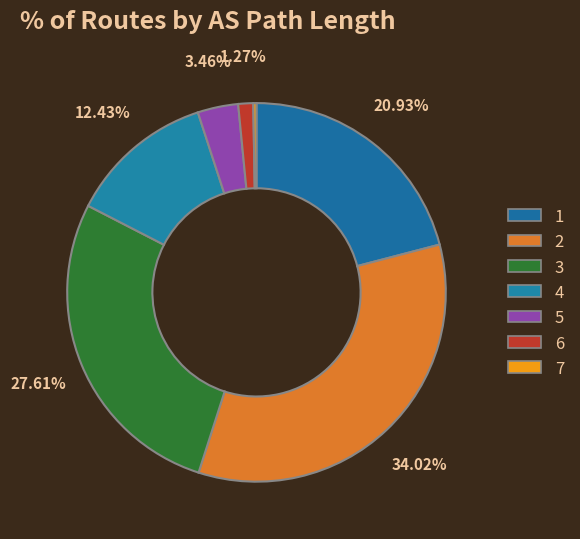

How many slices are in this pie chart?

7